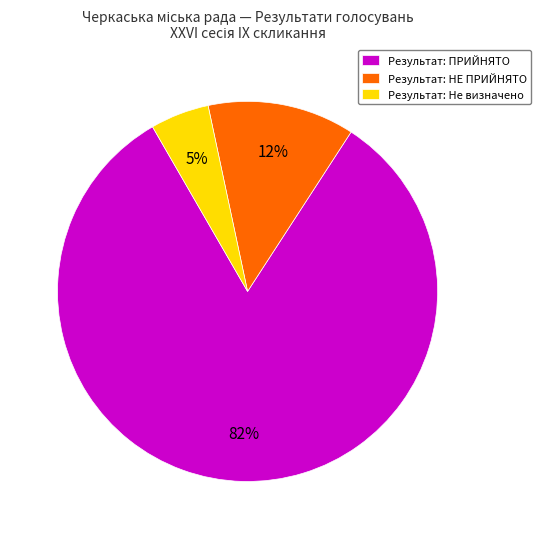

What is the largest slice in the pie chart?

Результат: ПРИЙНЯТО